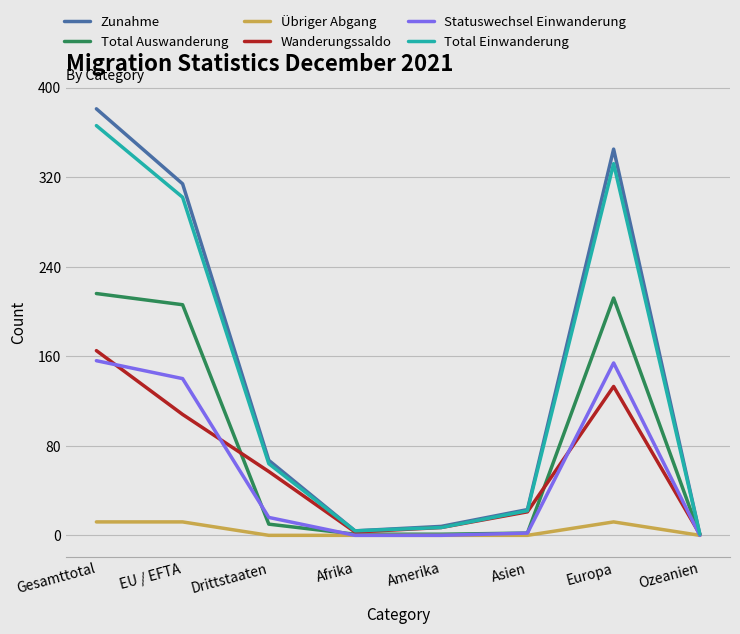

Does the chart have visible grid lines?

Yes